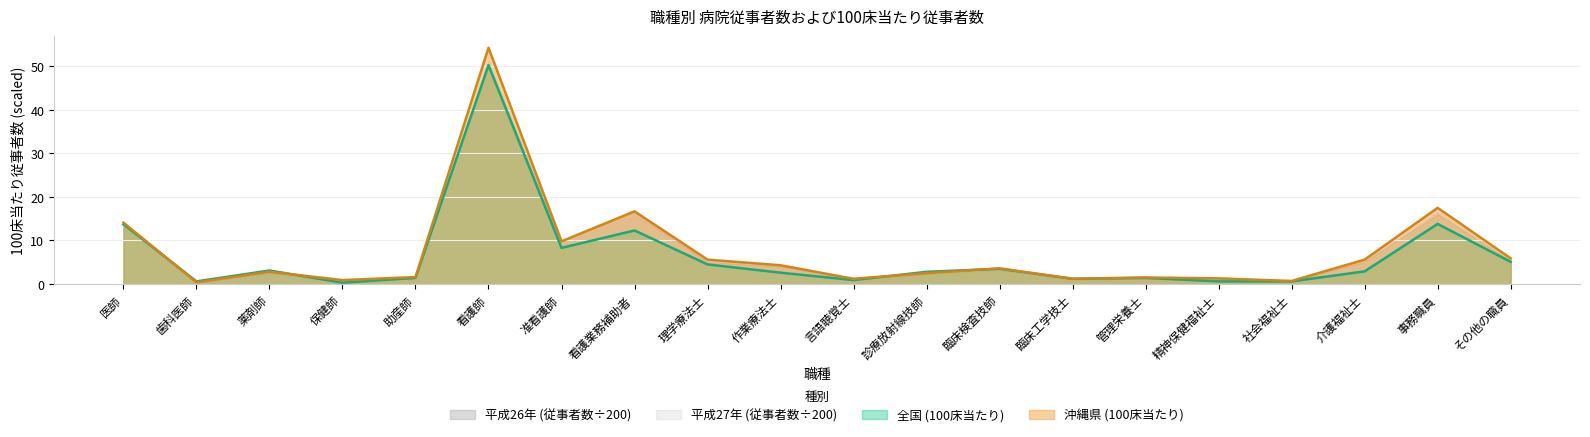

List the labels in order of 沖縄県 (100床当たり) value, largest first.

看護師, 事務職員, 看護業務補助者, 医師, 准看護師, その他の職員, 理学療法士, 介護福祉士, 作業療法士, 臨床検査技師, 薬剤師, 診療放射線技師, 助産師, 管理栄養士, 精神保健福祉士, 言語聴覚士, 臨床工学技士, 保健師, 社会福祉士, 歯科医師